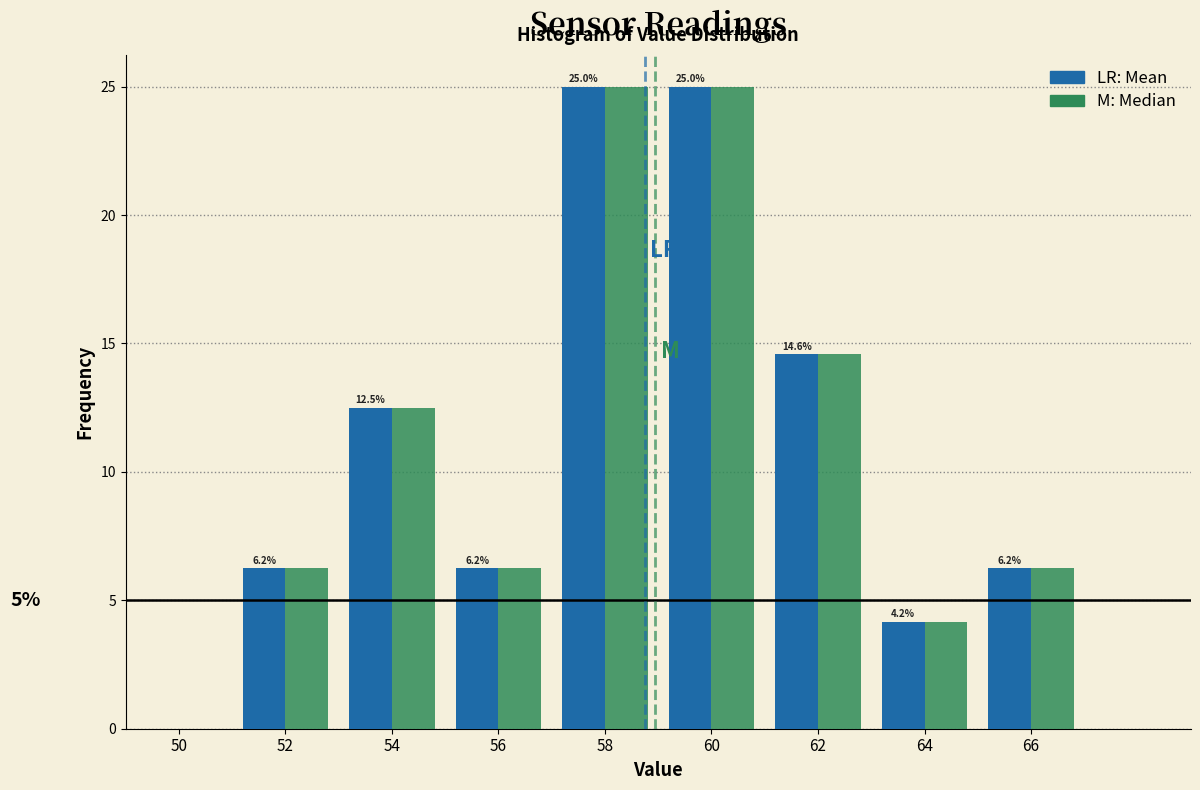

What is the total value across all series at 64?

8.3